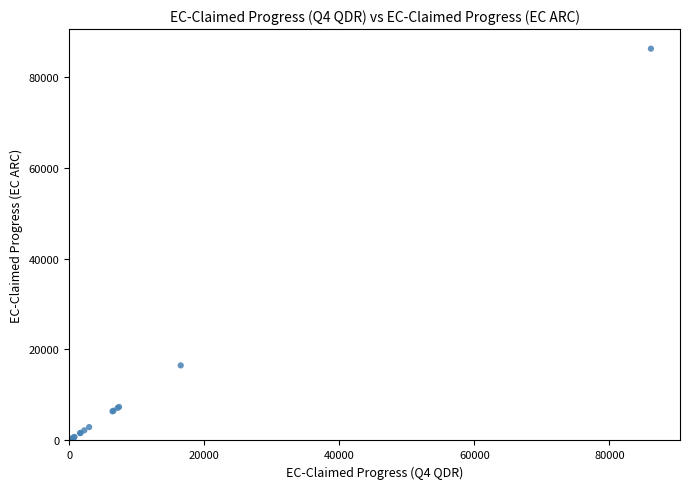

What Y value in the scatter plot is closest to 43070?

16503.0